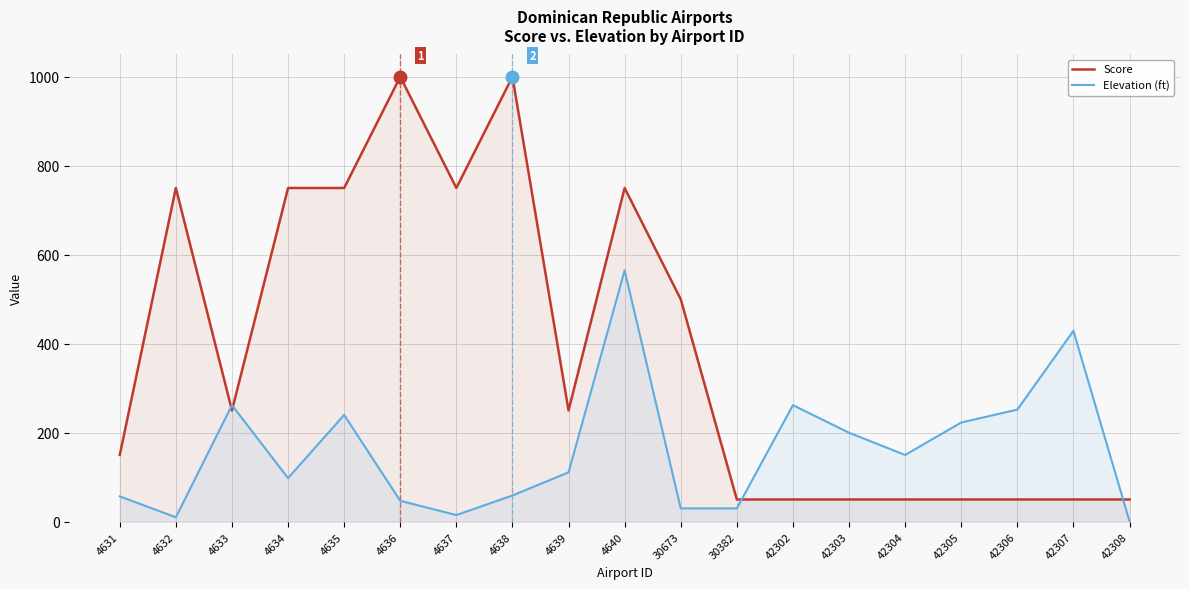

What is the sum of all Elevation (ft) values?

3041